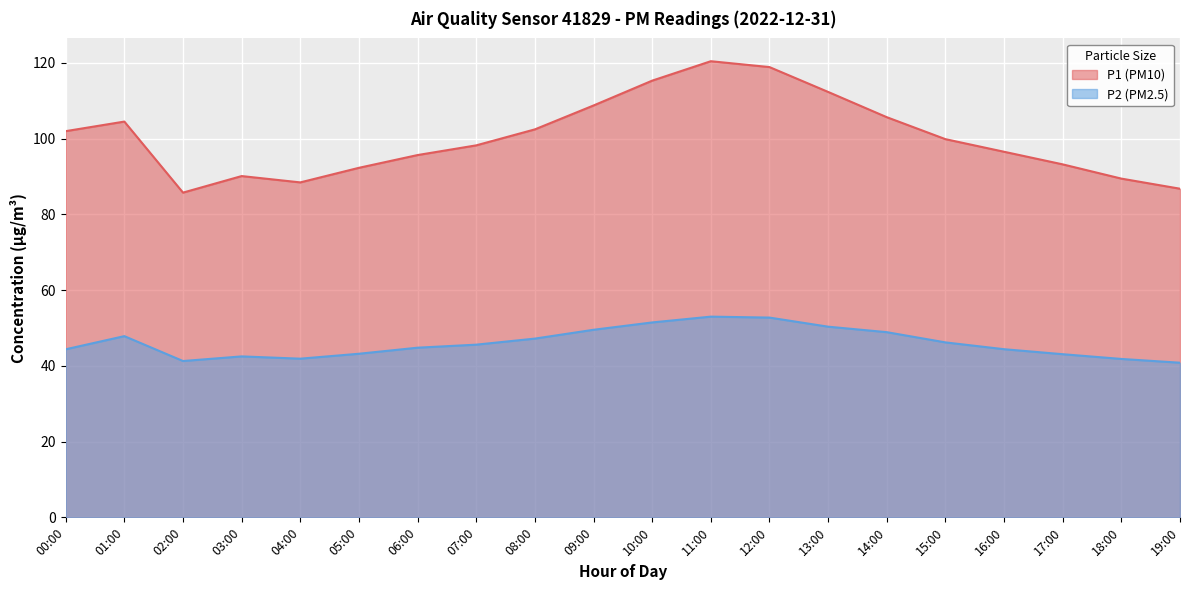

Rank the categories by P1 (PM10) value from lowest to highest.

02:00, 19:00, 04:00, 18:00, 03:00, 05:00, 17:00, 06:00, 16:00, 07:00, 15:00, 00:00, 08:00, 01:00, 14:00, 09:00, 13:00, 10:00, 12:00, 11:00